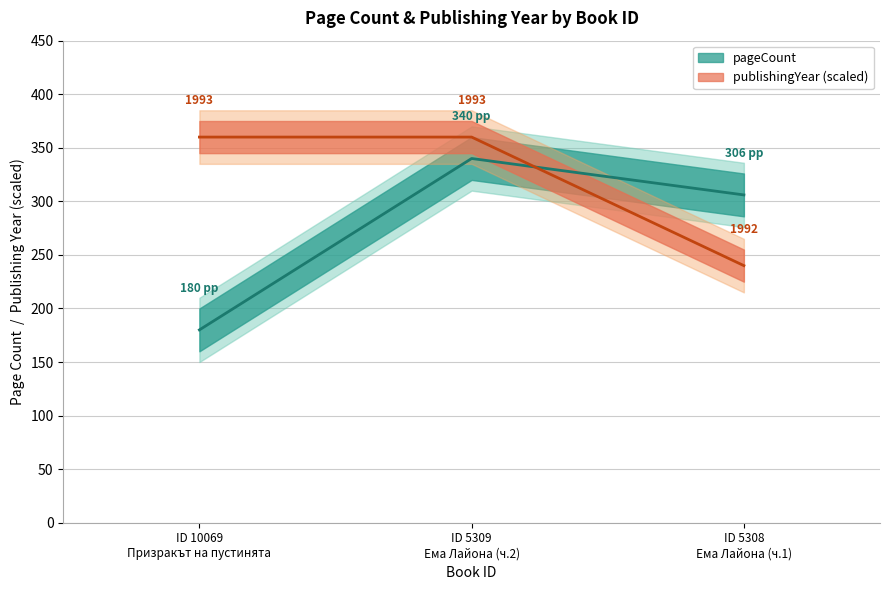

Is the value of pageCount at ID 10069 Призракът на пустинята greater than the value of publishingYear at ID 10069 Призракът на пустинята?

No